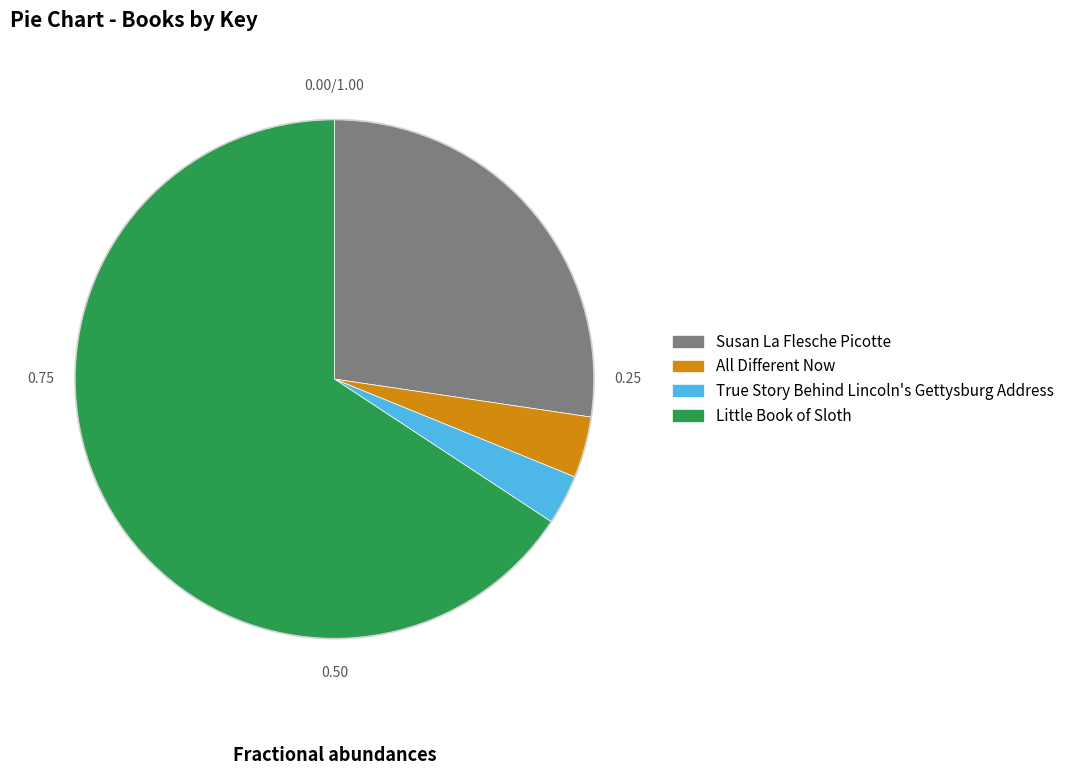

Rank the categories by value from highest to lowest.

Little Book of Sloth, Susan La Flesche Picotte, All Different Now, True Story Behind Lincoln's Gettysburg Address